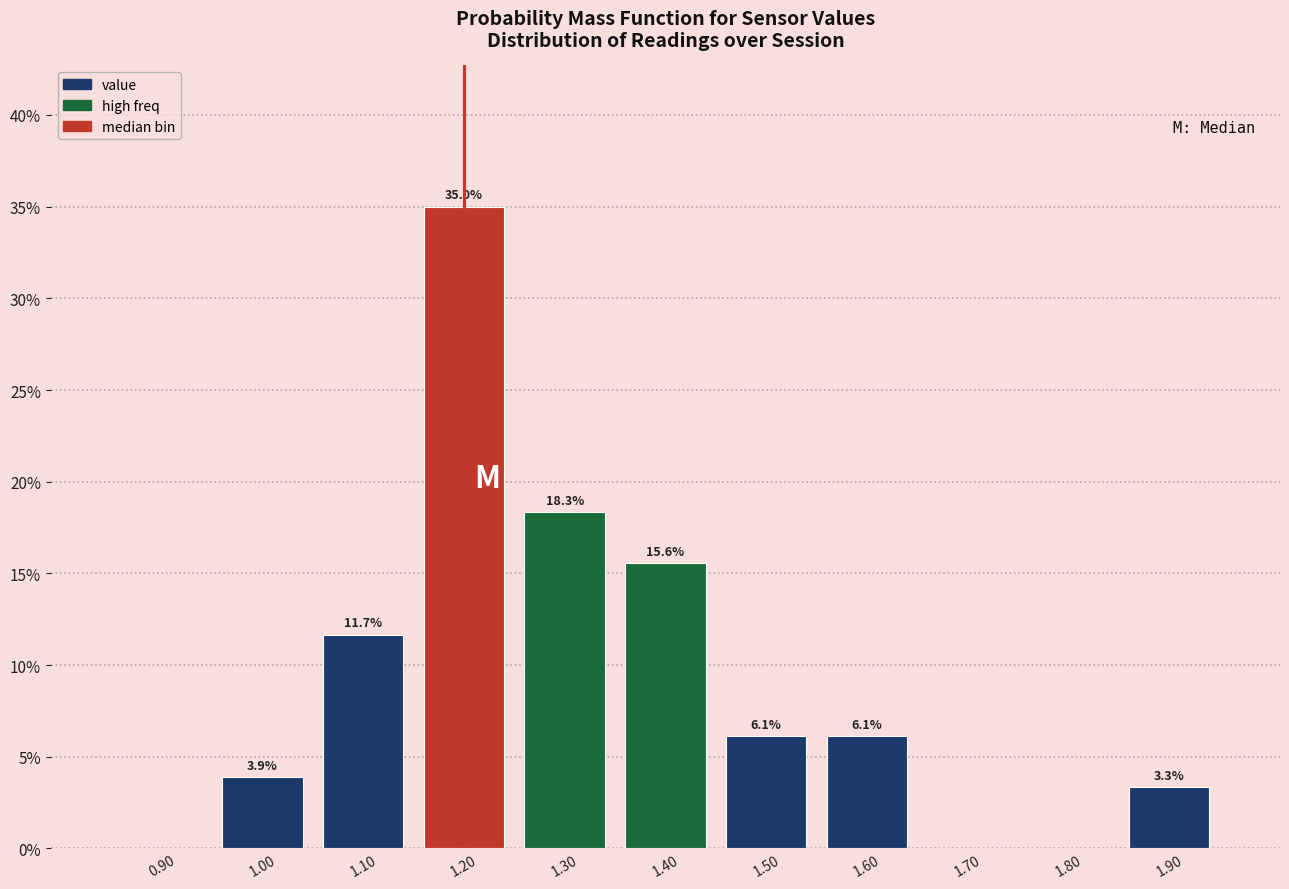

Over which range of the x-axis is the bar tallest?

1.15 to 1.25